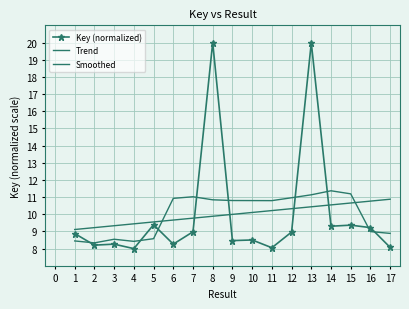

Count the Smoothed values in the range 8 to 10.

7